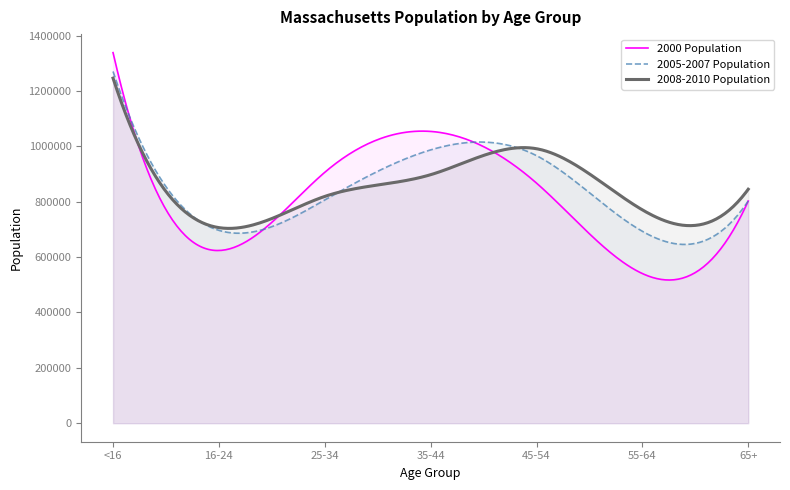

List the series in order of their overall mean, lowest first.

2000 Population, 2005-2007 Population, 2008-2010 Population